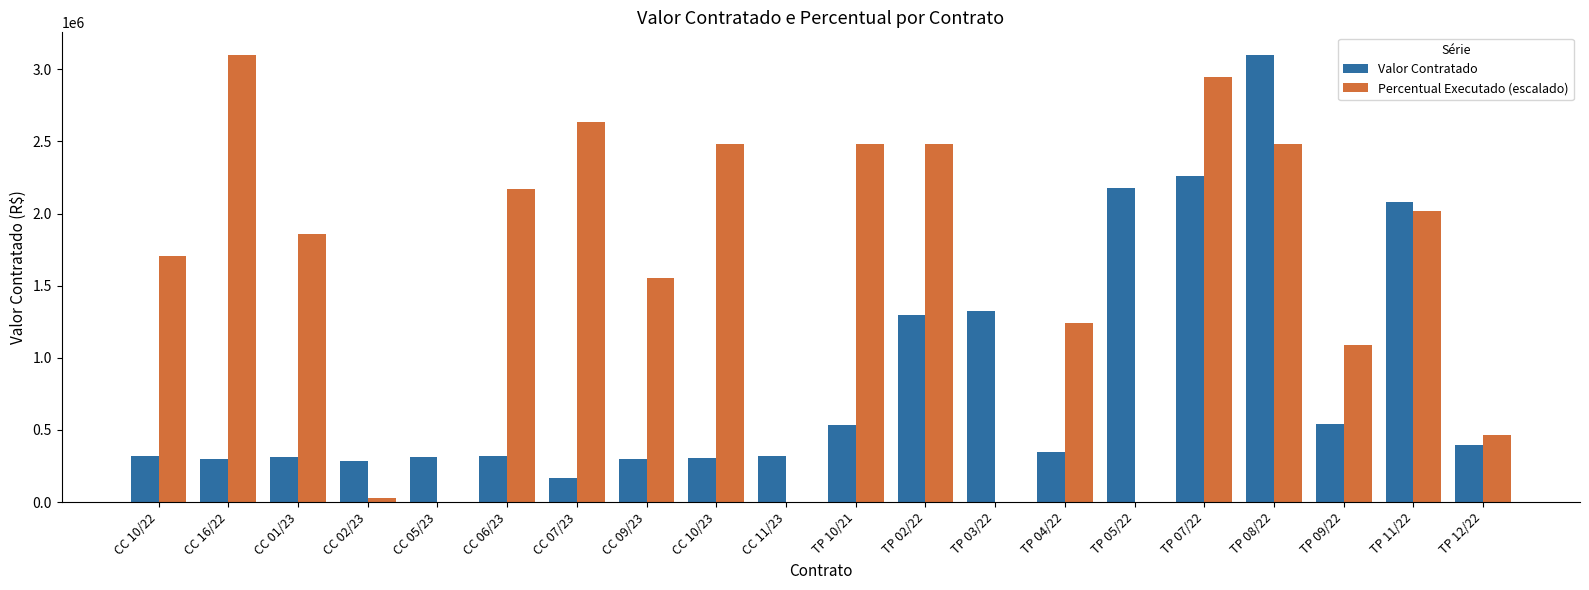

At which category is the sum across all series the highest?

TP 08/22